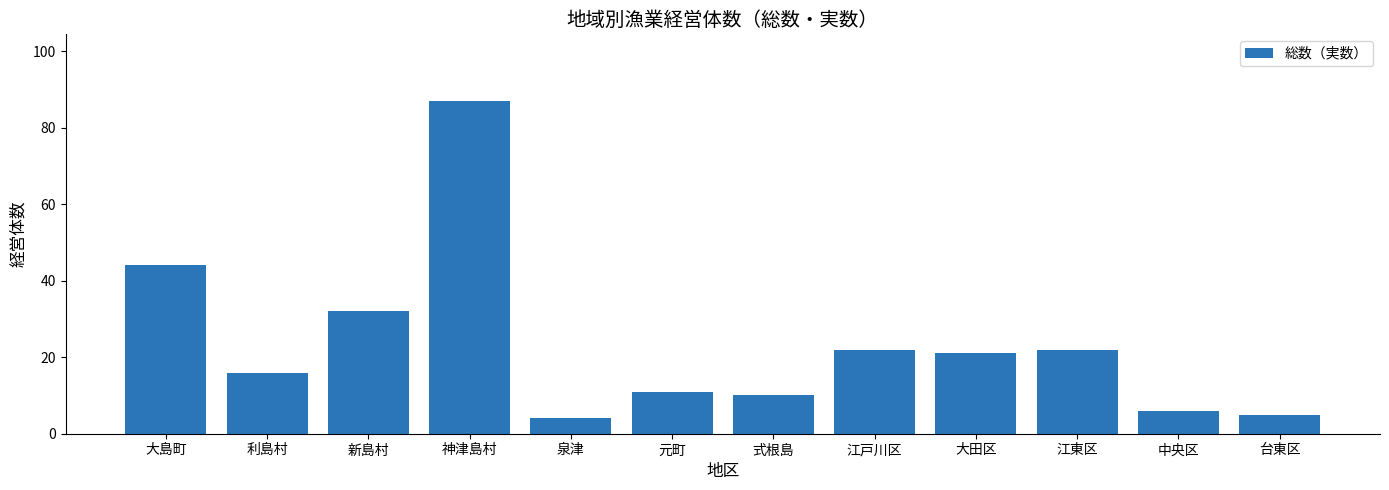

Reading right to left, extract all data points from this chart.

台東区=5	中央区=6	江東区=22	大田区=21	江戸川区=22	式根島=10	元町=11	泉津=4	神津島村=87	新島村=32	利島村=16	大島町=44